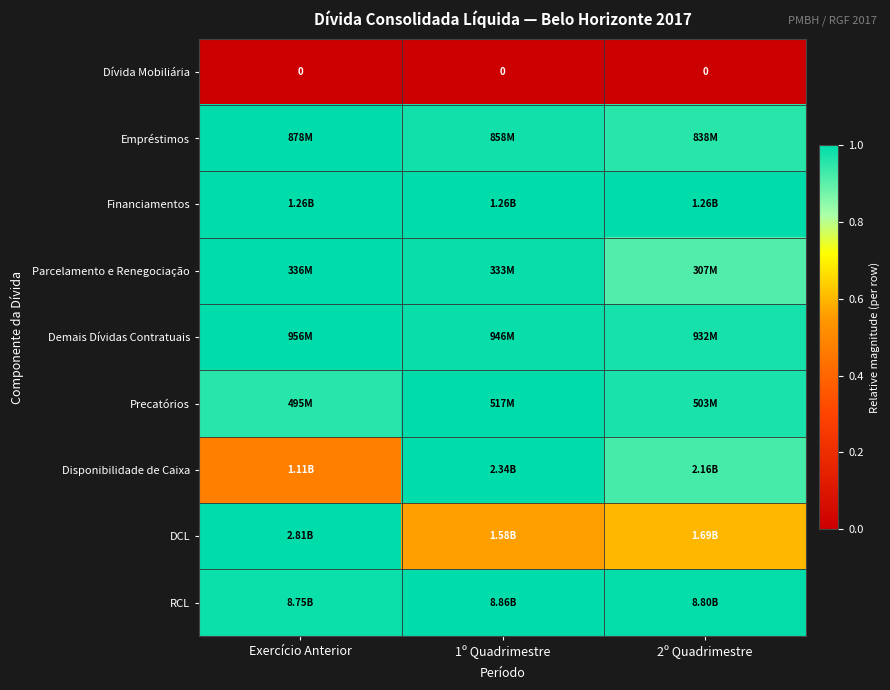

Rank the categories by Parcelamento e Renegociação value from lowest to highest.

2º Quadrimestre, 1º Quadrimestre, Exercício Anterior